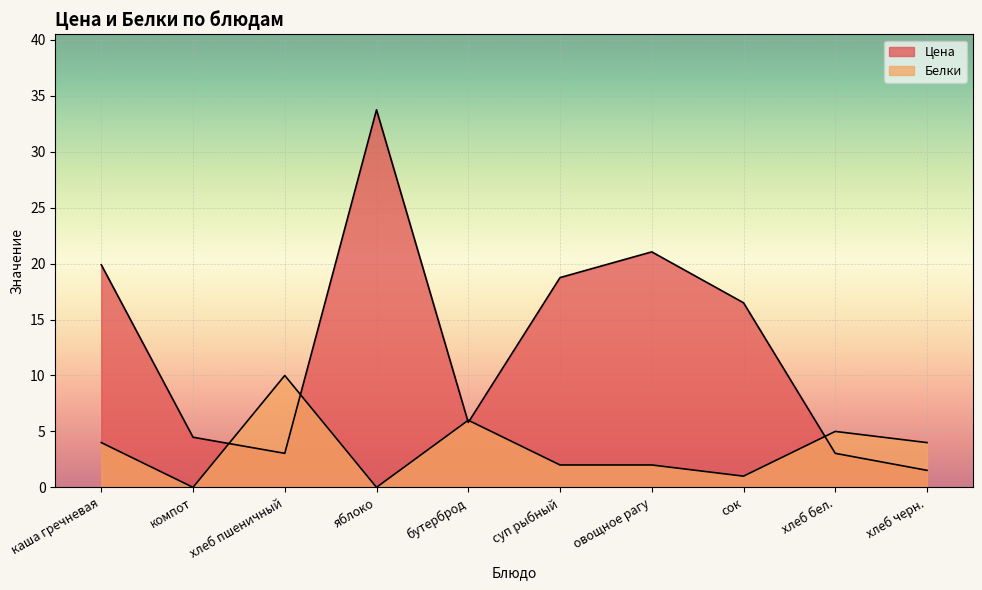

The Цена series shows 4.9 at хлеб пшеничный. True or false?

False